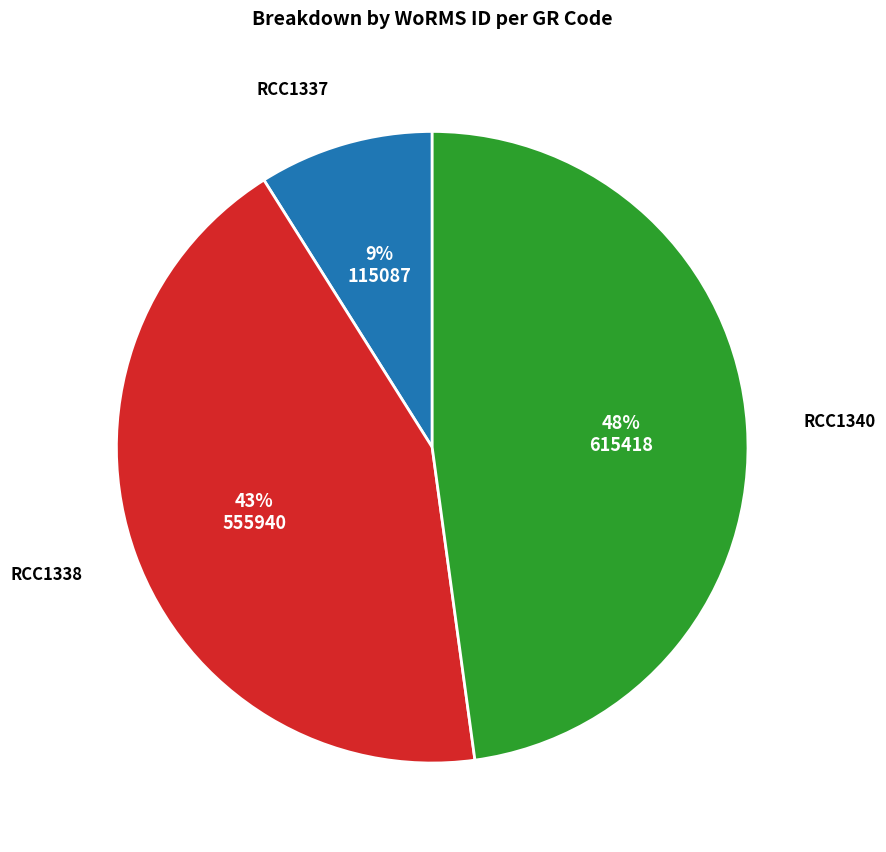

Which has a higher value, RCC1337 or RCC1340?

RCC1340